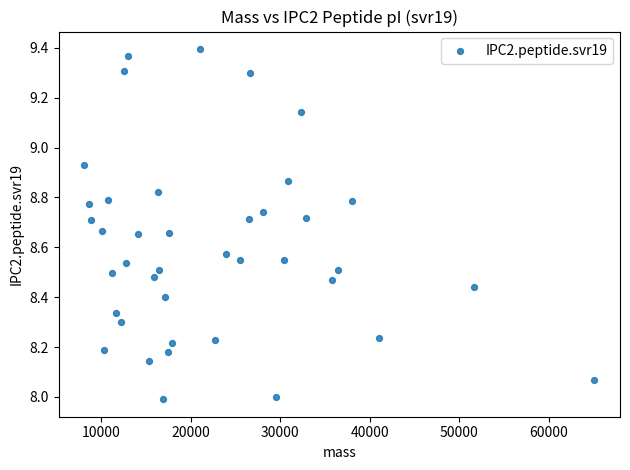

What is the range of Y values (max minus min)?

1.4